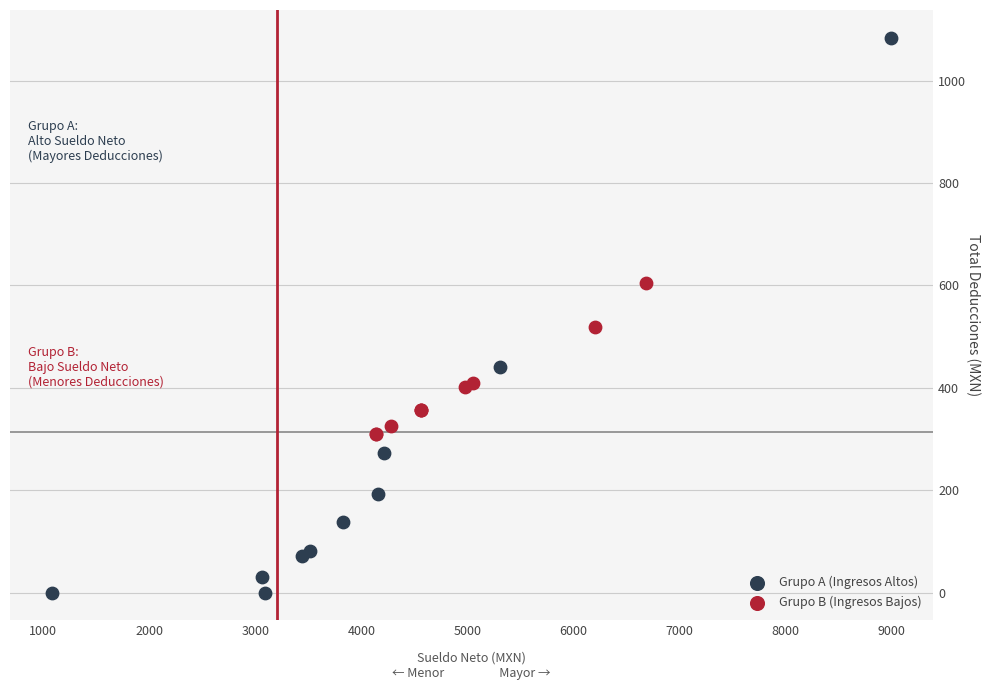

Which series reaches the maximum Y coordinate?

Grupo A (Ingresos Altos)